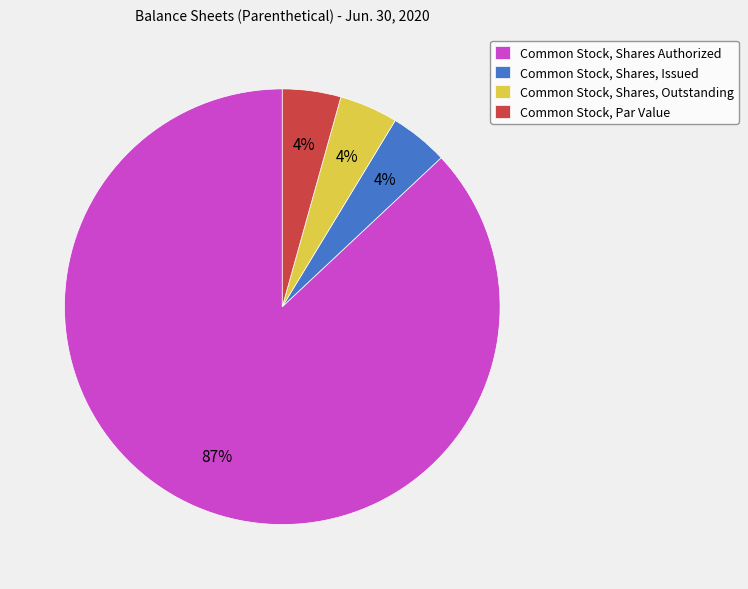

To the nearest percent, what is the average slice percentage?

25%